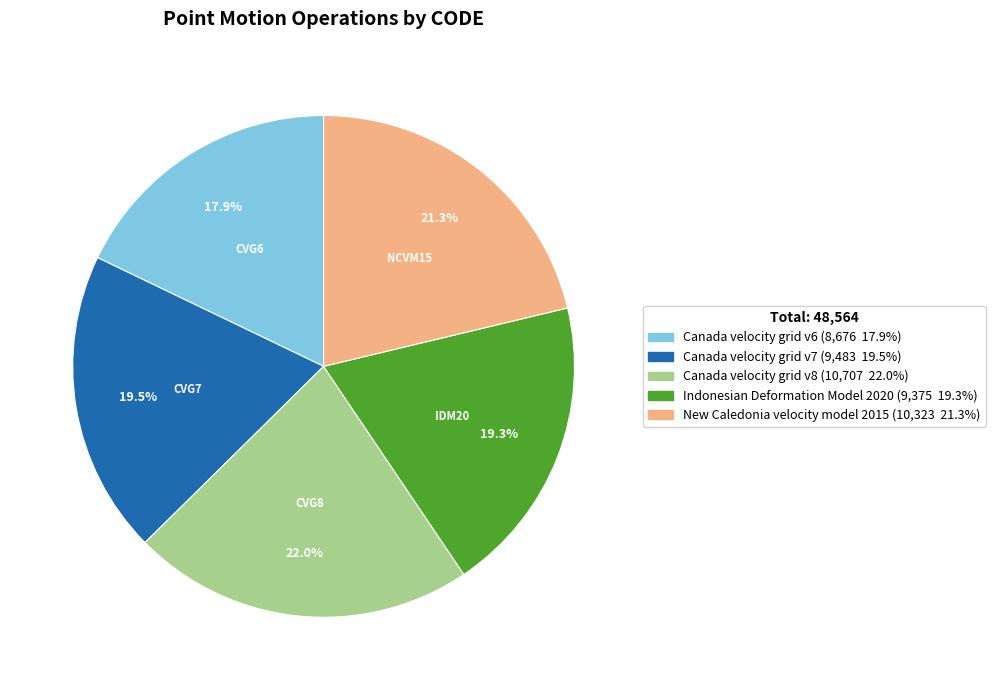

To the nearest percent, what is the difference between the largest and smallest slice percentages?

4%